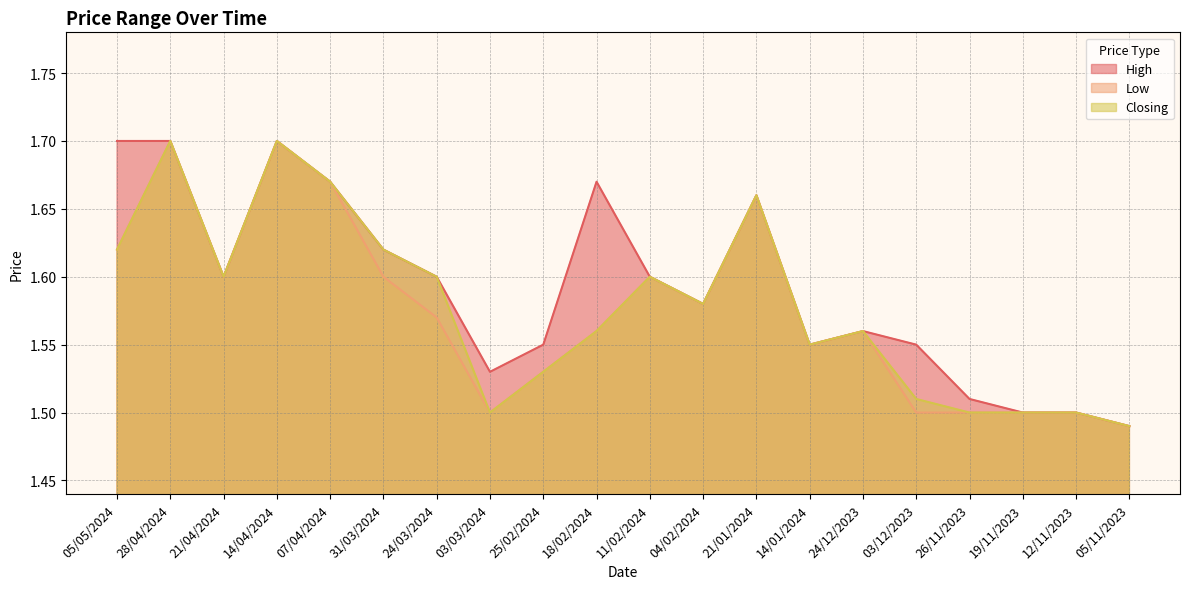

Which series has the largest range (max minus min)?

High